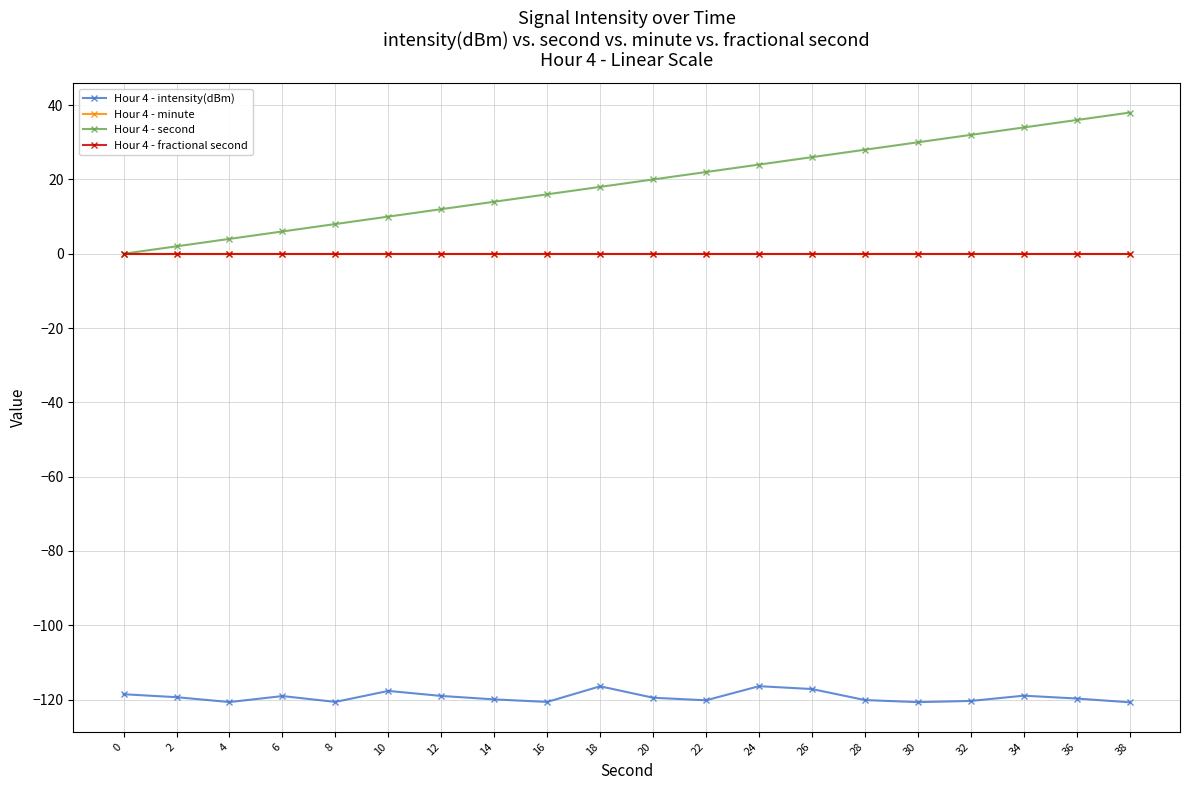

Which series changed the most between 22 and 32?

Hour 4 - second